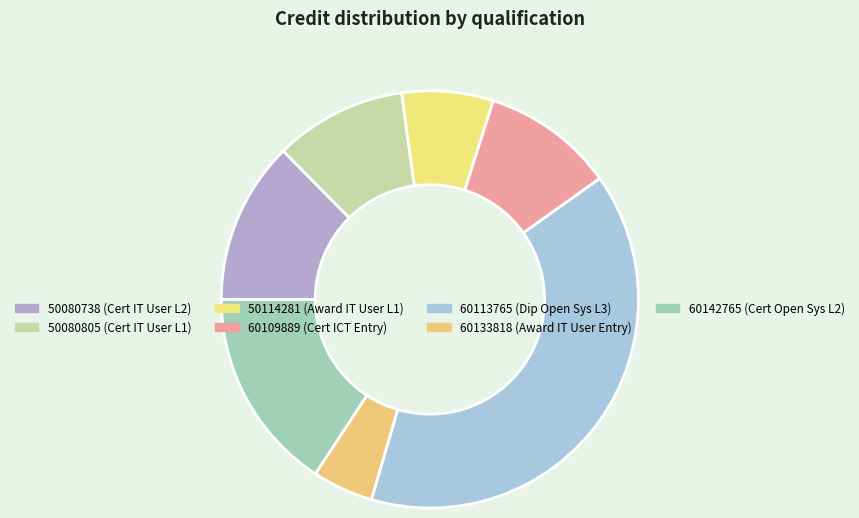

How many segments does this pie chart have?

7